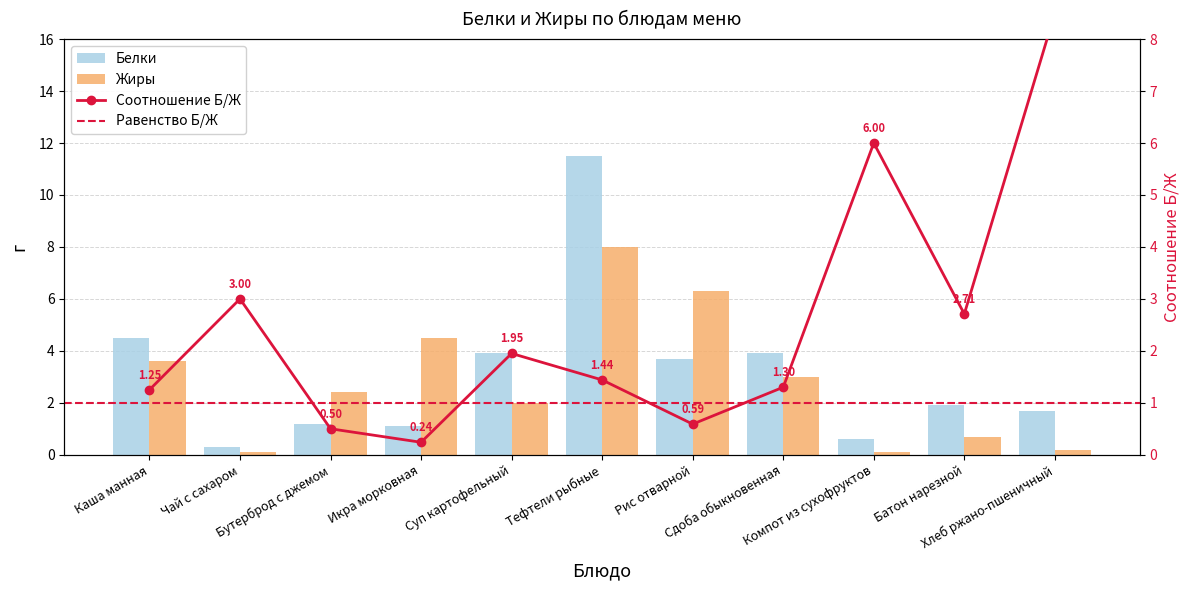

At which label is Белки closest to 5?

Каша манная